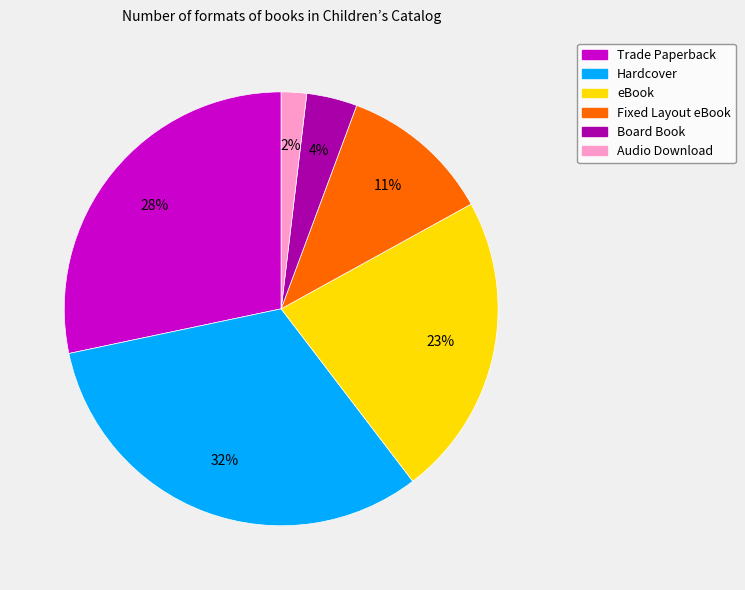

Does any single category account for the majority?

No